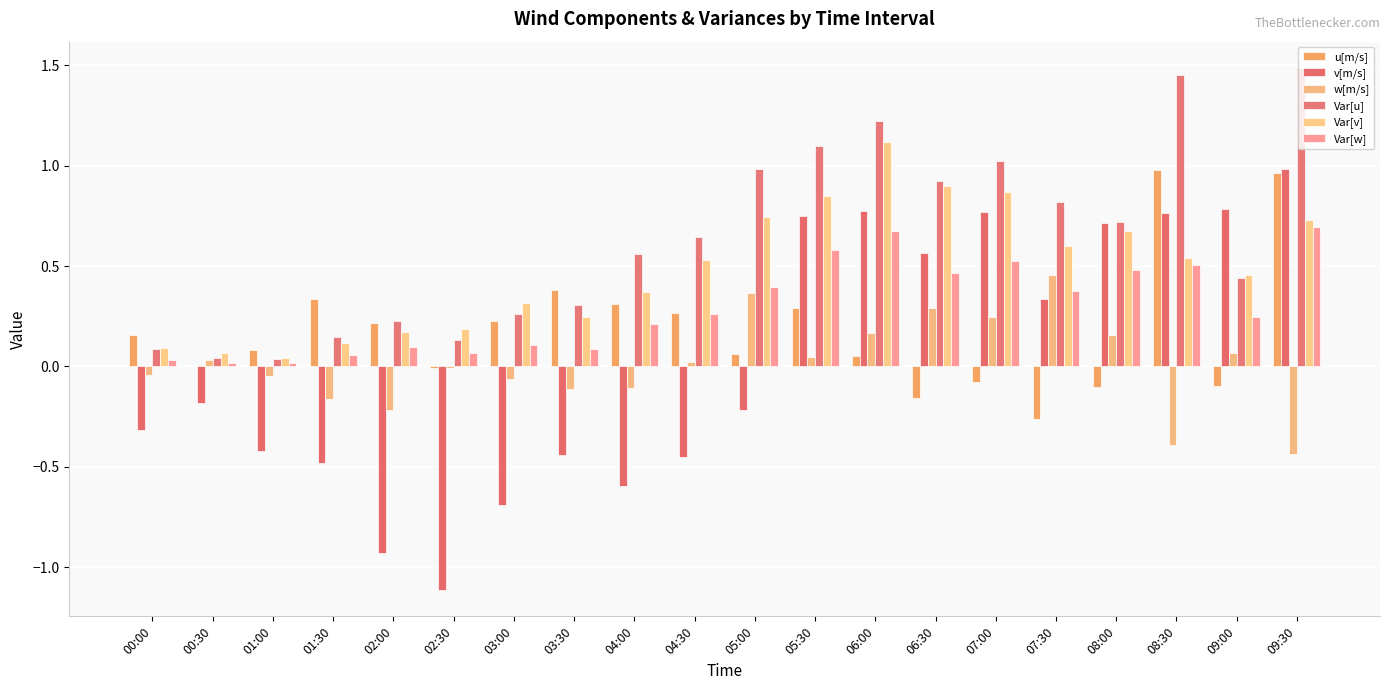

How many groups of bars are there?

20